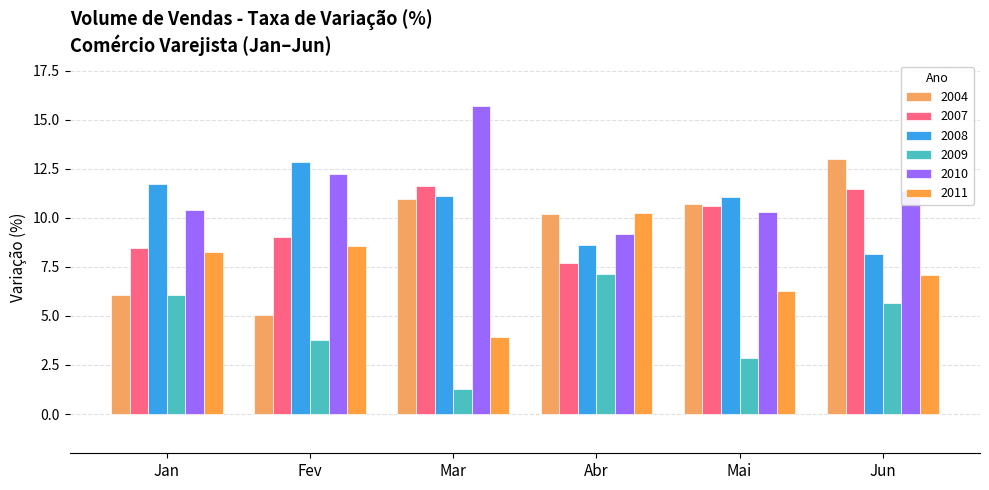

Which label corresponds to the smallest value in the chart?

Mar